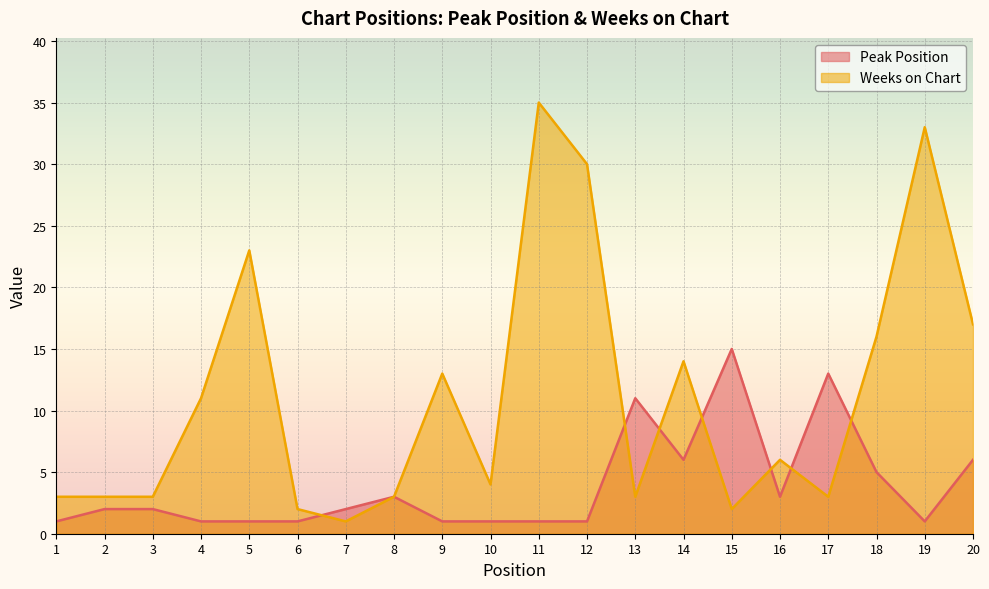

Read the Weeks on Chart value at 12, to the nearest 5.

30